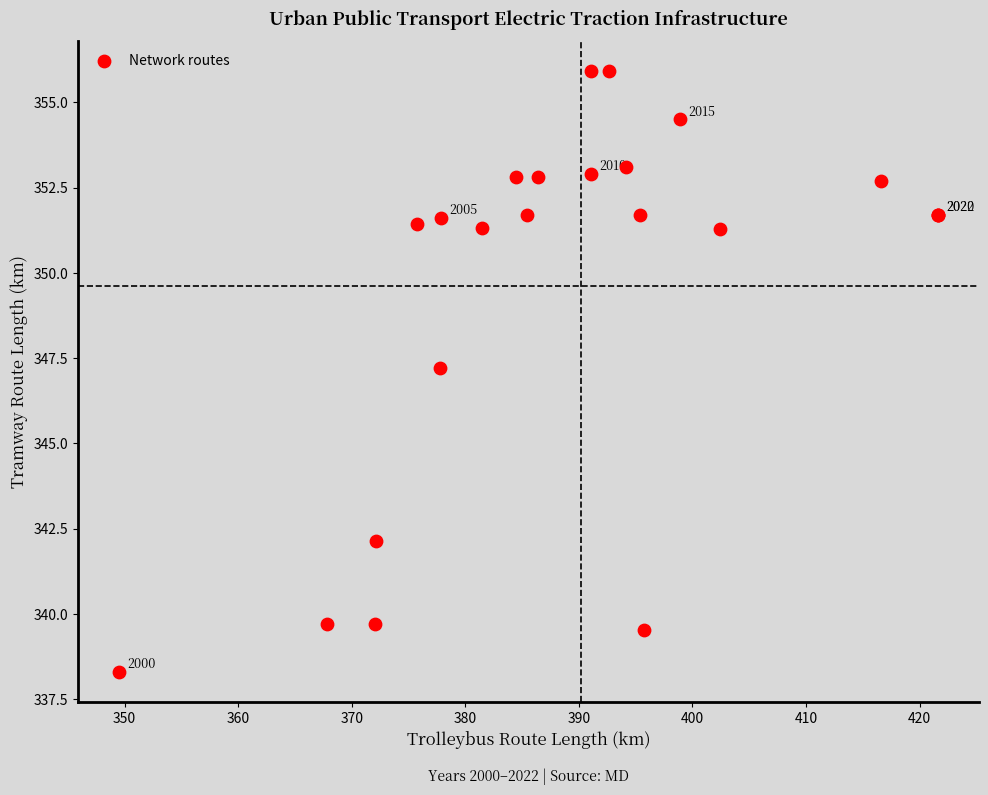

What Y value in the scatter plot is closest to 347?

347.2